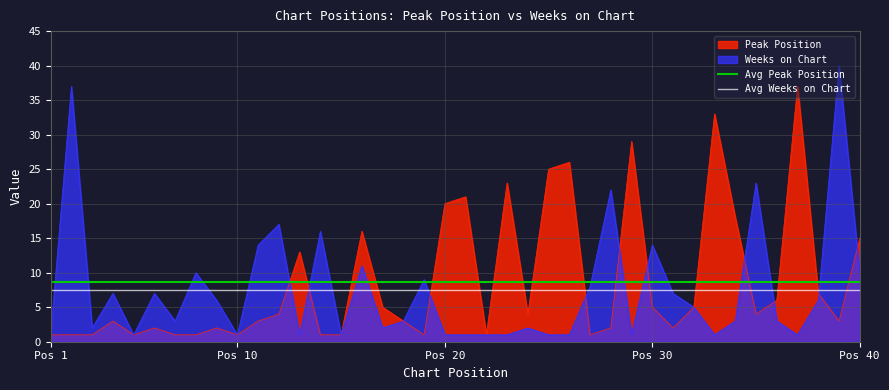

True or false: Avg Weeks on Chart has a value of 3.7 at Pos 1.

False